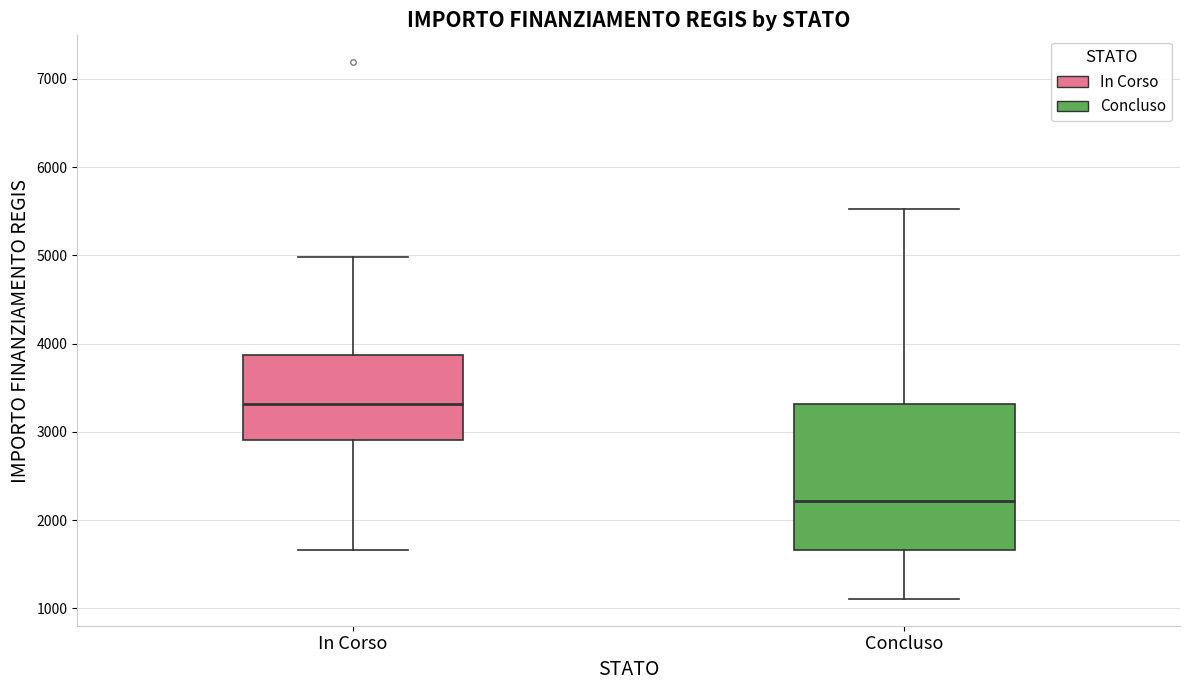

Which box's median line is the highest?

In Corso